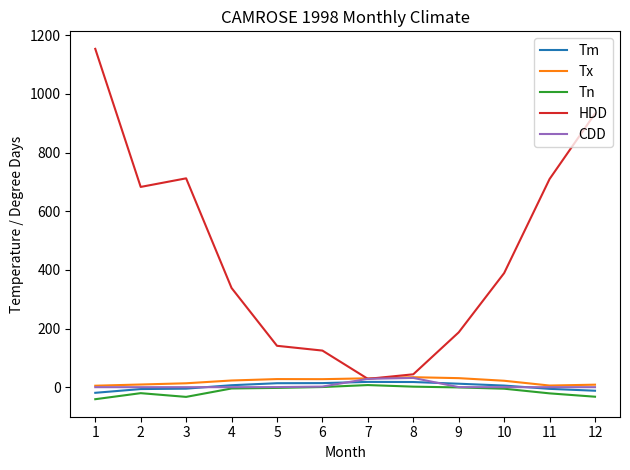

Which series has the largest range (max minus min)?

HDD